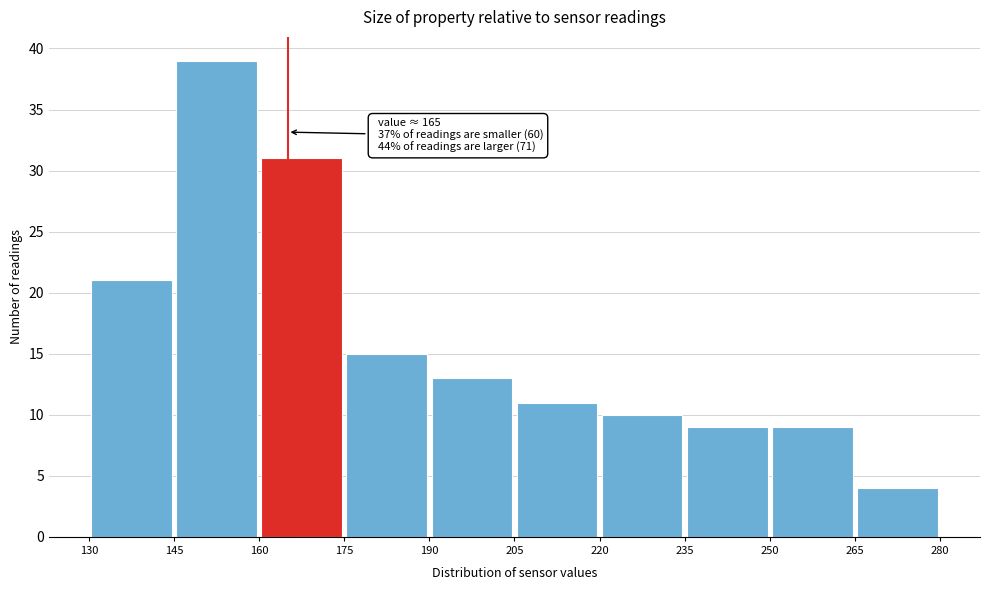

Over which range of the x-axis is the bar tallest?

145 to 160